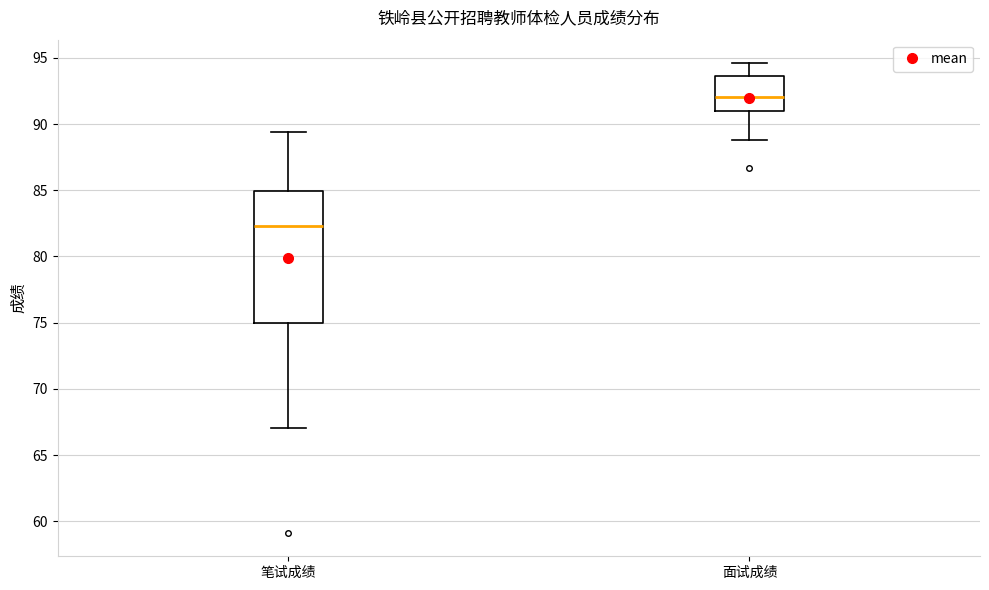

Reading left to right, transcribe this box plot: for each box, give where its median line is, the range the box spans, and where its two whiskers end, as read against the y-axis. The values are not printed on the chart, so give them approximately, as read against the axis.

笔试成绩: median 82.5, box 75.0 to 85.0, whiskers 67.0 to 89.5
面试成绩: median 92.0, box 91.0 to 93.5, whiskers 89.0 to 94.5